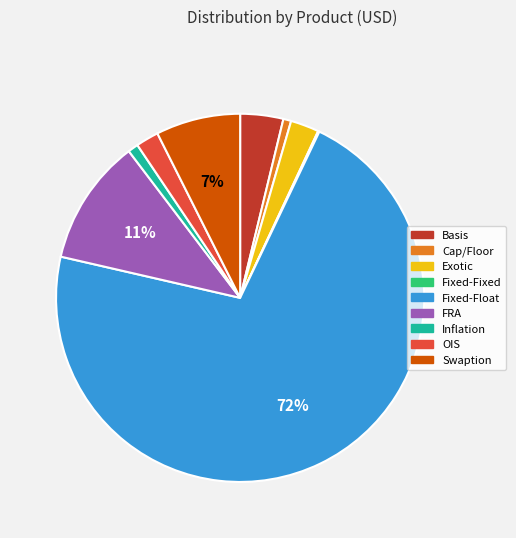

Which category accounts for the majority?

Fixed-Float